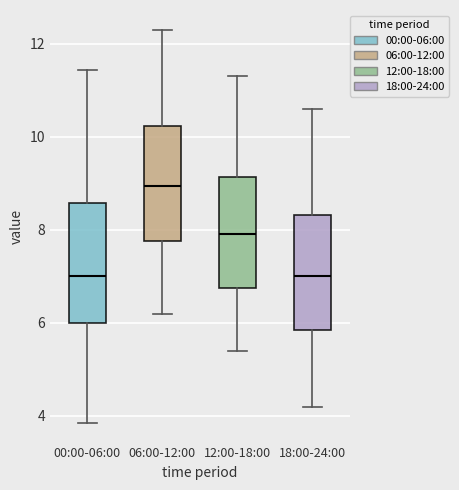

Reading left to right, read every box against the y-axis: the position of its median line, the range the box covers, and the ends of its whiskers. The values are not printed on the chart, so give them approximately, as read against the axis.

00:00-06:00: median 7.0, box 6.0 to 8.6, whiskers 3.8 to 11.4
06:00-12:00: median 9.0, box 7.8 to 10.2, whiskers 6.2 to 12.4
12:00-18:00: median 8.0, box 6.8 to 9.2, whiskers 5.4 to 11.4
18:00-24:00: median 7.0, box 5.8 to 8.4, whiskers 4.2 to 10.6